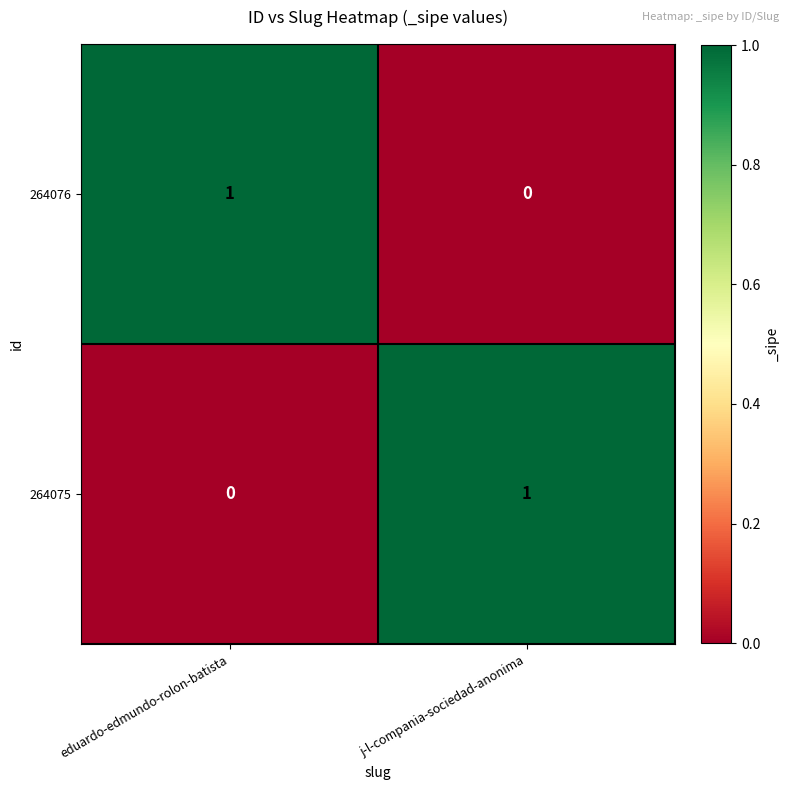

What is the spread (max minus min) of values at j-l-compania-sociedad-anonima?

1